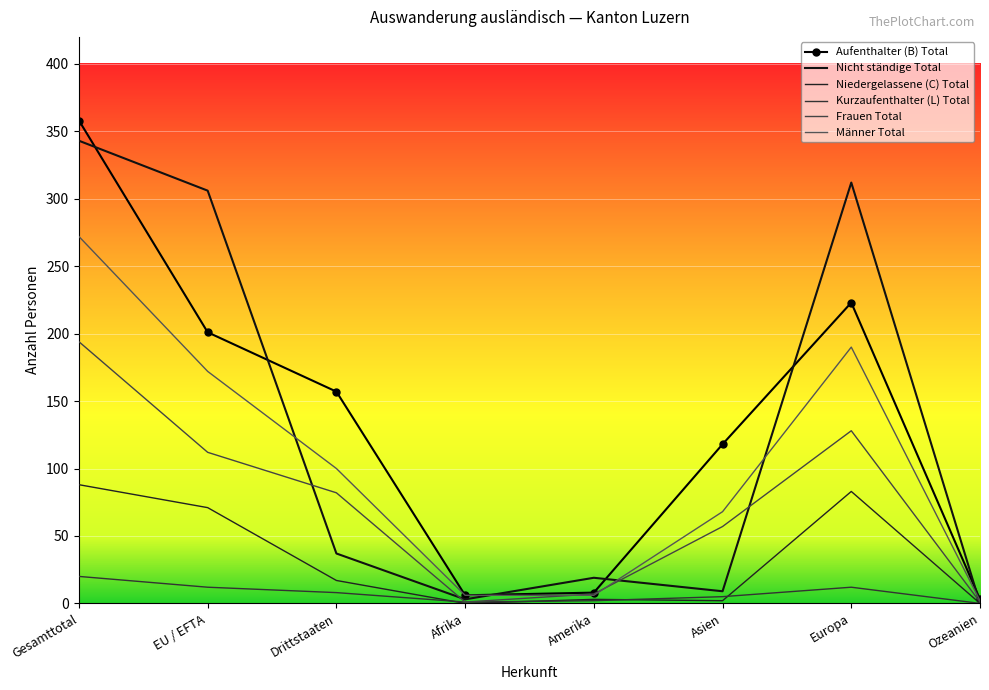

Between Drittstaaten and Afrika, which is larger?

Drittstaaten